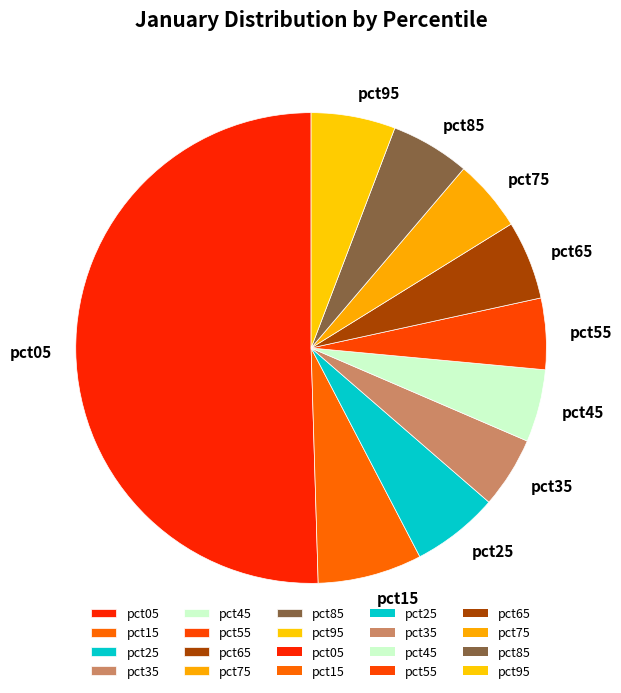

Which category has the biggest portion of the pie?

pct05